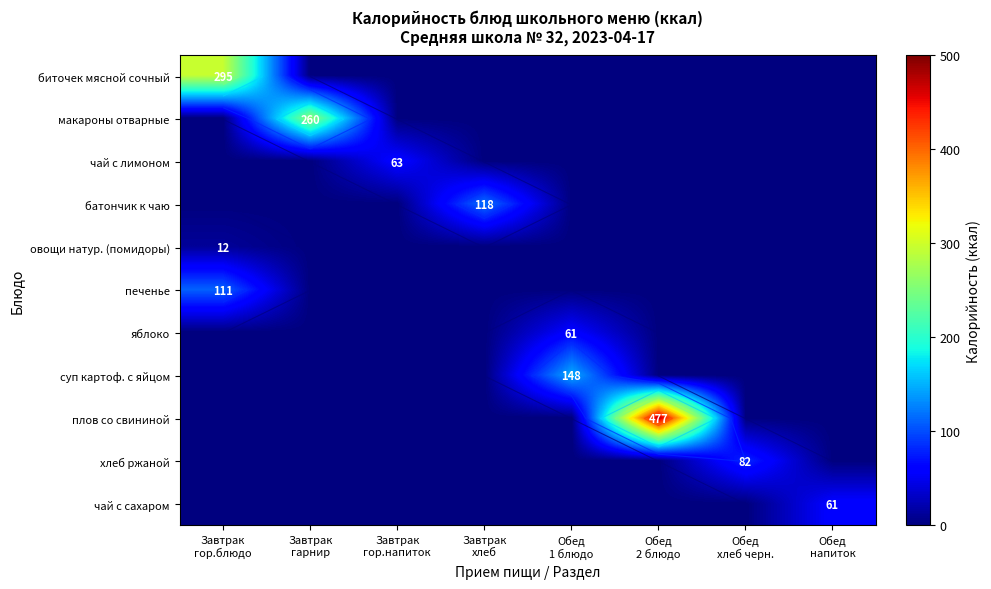

How many values in the батончик к чаю series exceed 0?

1